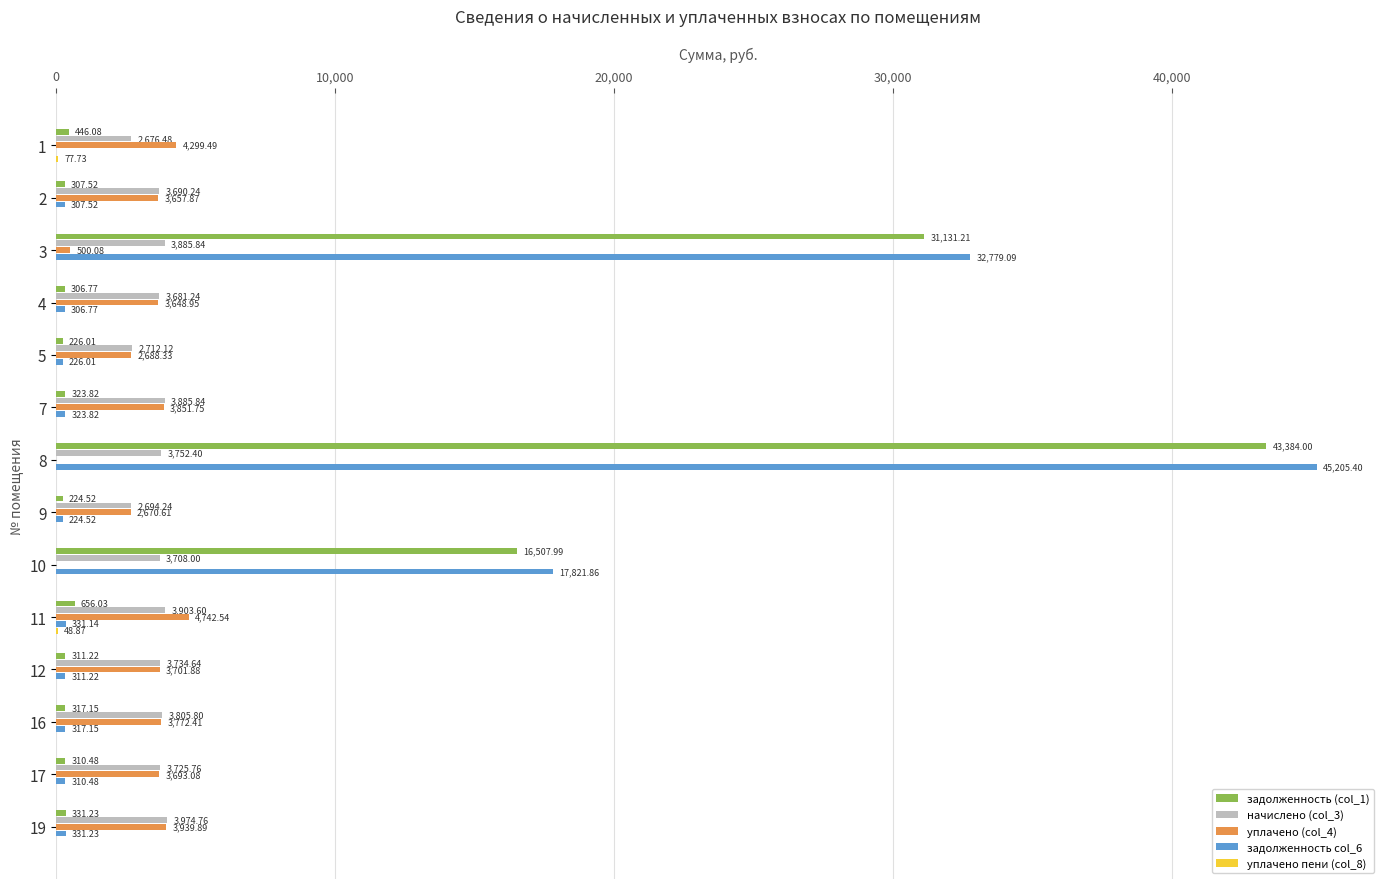

What is the total value across all series at 19?

8577.1